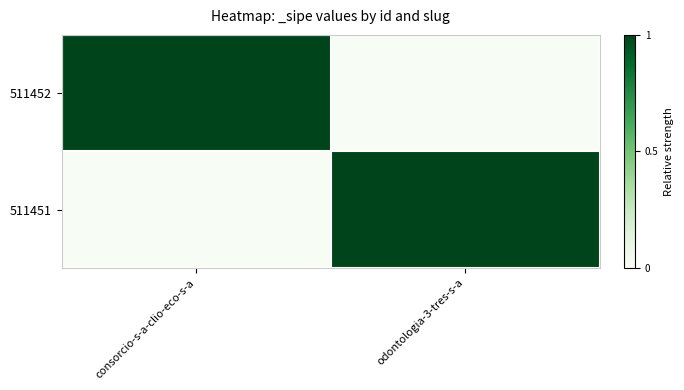

Reading left to right, transcribe all the data shown in this chart.

511452: consorcio-s-a-clio-eco-s-a=1	odontologia-3-tres-s-a=0
511451: consorcio-s-a-clio-eco-s-a=0	odontologia-3-tres-s-a=1